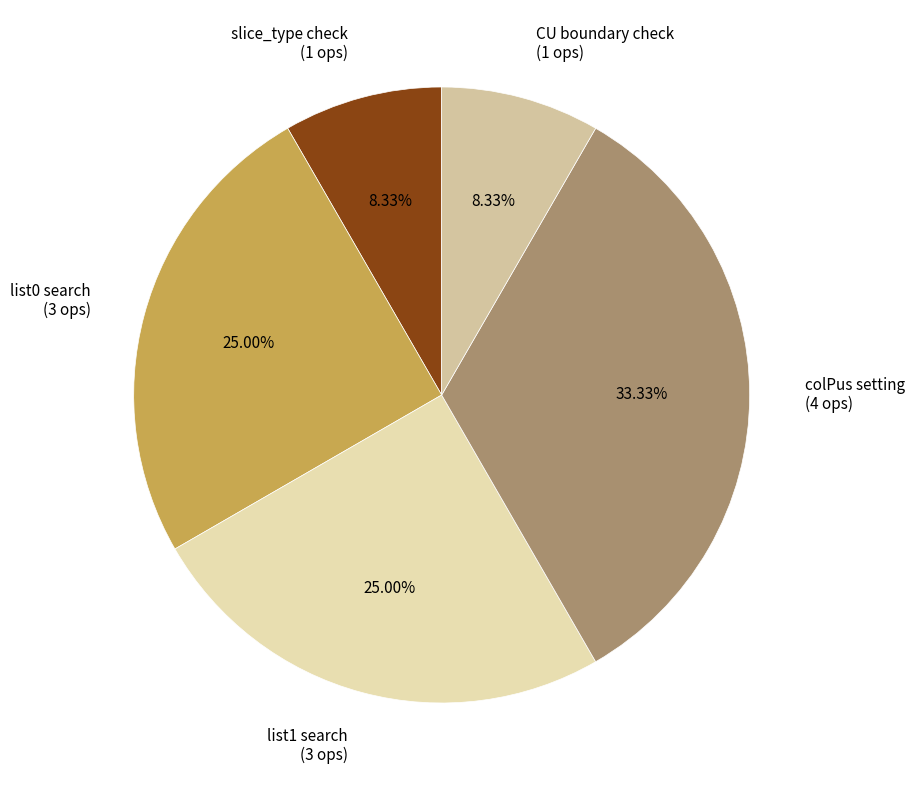

The list0 search slice represents 11% of the pie. True or false?

False